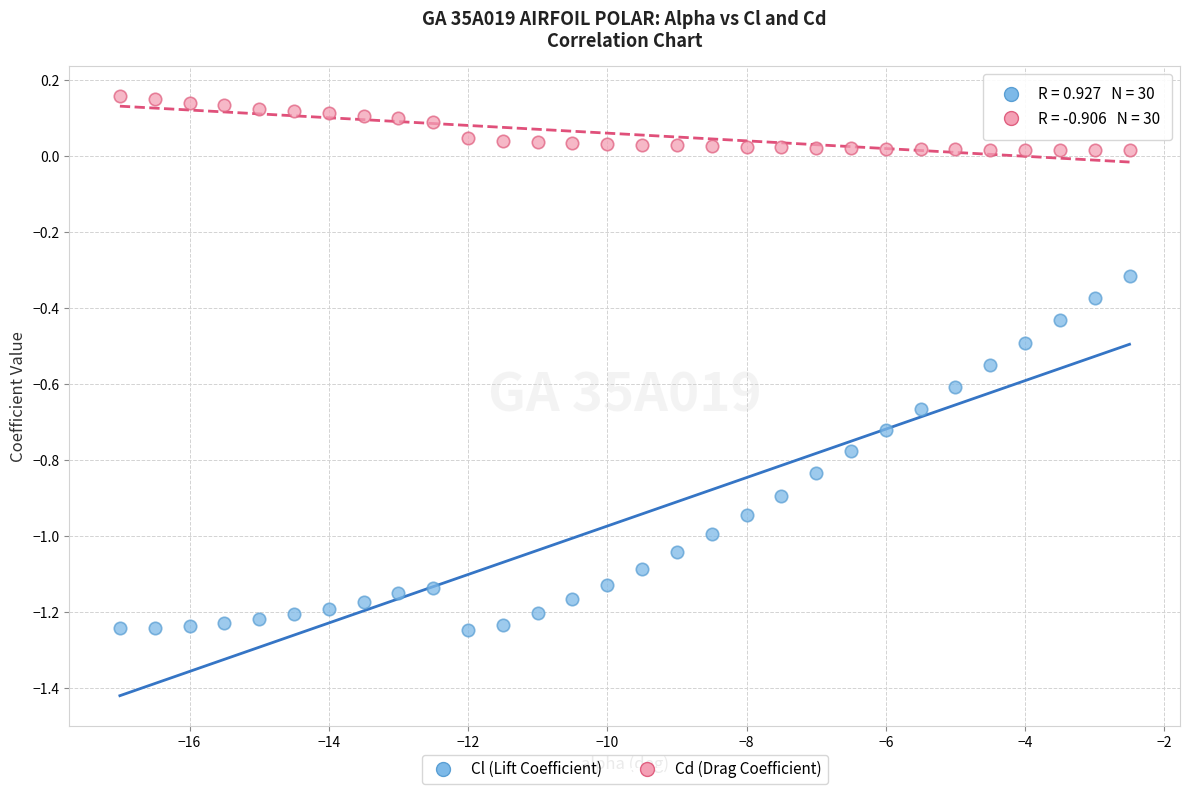

Across all data points, what is the range of X values (max minus min)?

14.5